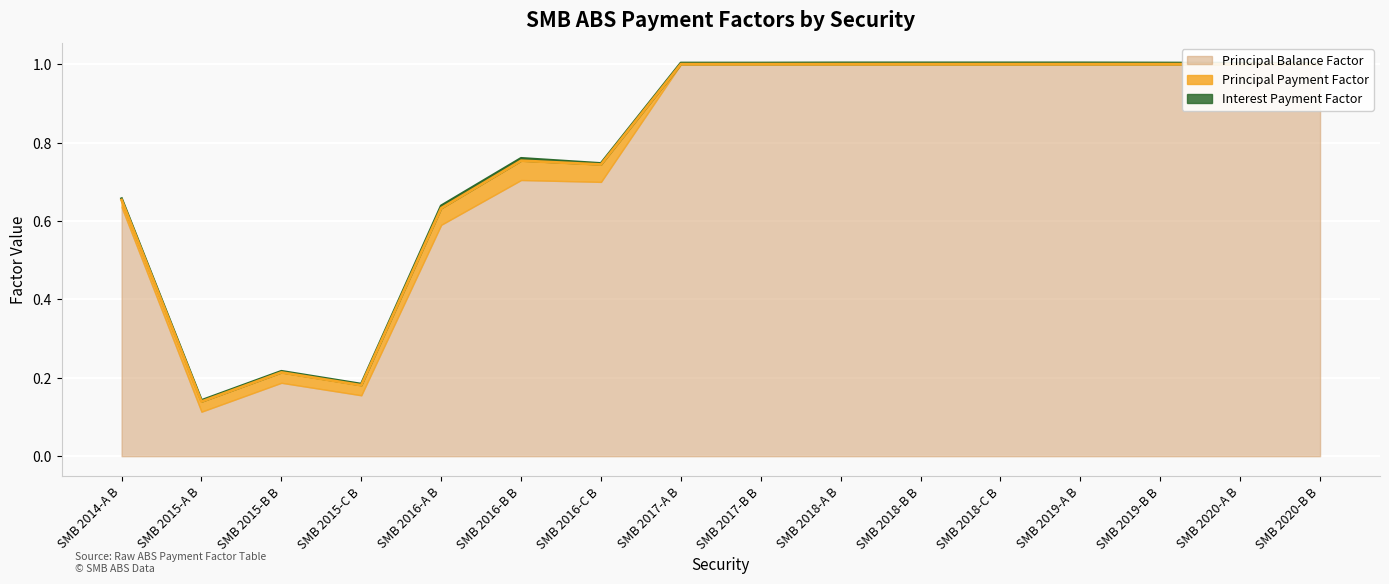

How many interior local peaks does the Principal Payment Factor series have?

2